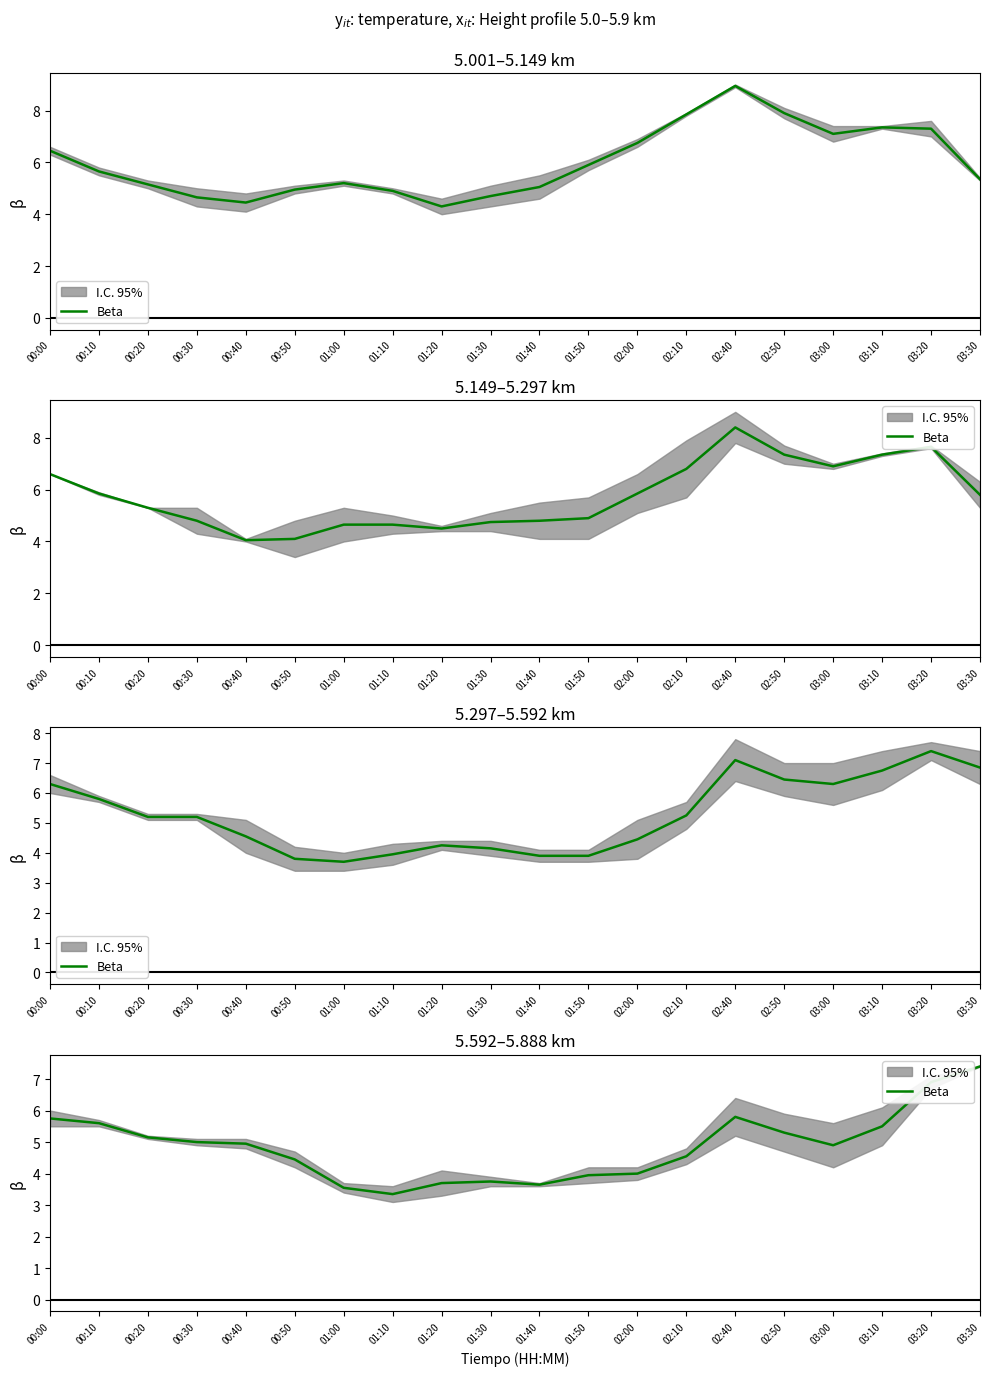

List the labels in order of value, largest first.

03:30, 03:20, 02:40, 00:00, 00:10, 03:10, 02:50, 00:20, 00:30, 00:40, 03:00, 02:10, 00:50, 02:00, 01:50, 01:30, 01:20, 01:40, 01:00, 01:10